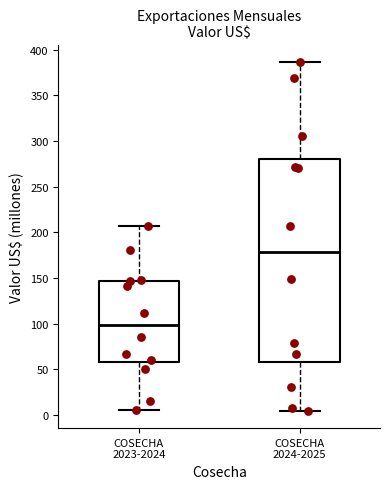

Reading left to right, read every box against the y-axis: the position of its median line, the range the box covers, and the ends of its whiskers. The values are not printed on the chart, so give them approximately, as read against the axis.

COSECHA 2023-2024: median 100, box 60 to 145, whiskers 5 to 205
COSECHA 2024-2025: median 180, box 60 to 280, whiskers 5 to 385